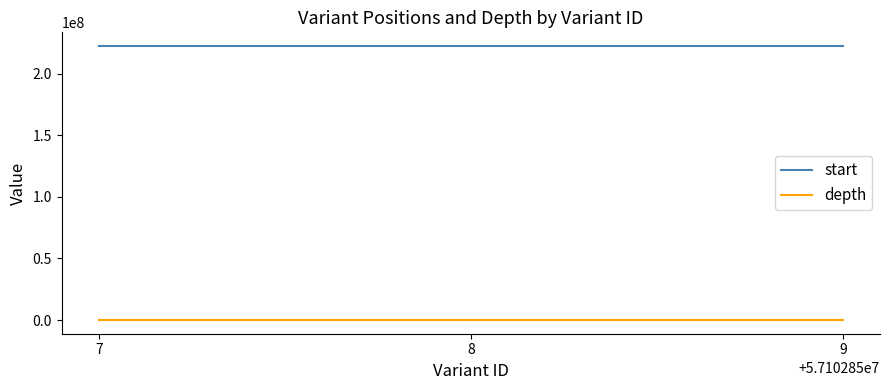

Is the value of depth at 8 greater than the value of start at 9?

No